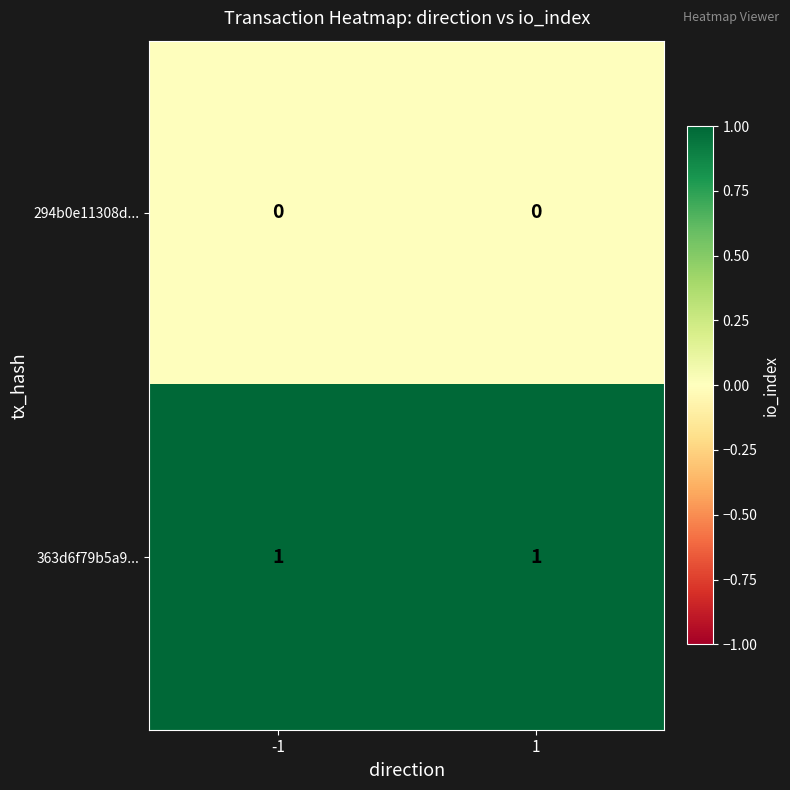

What is the difference between the highest and lowest values at -1?

1